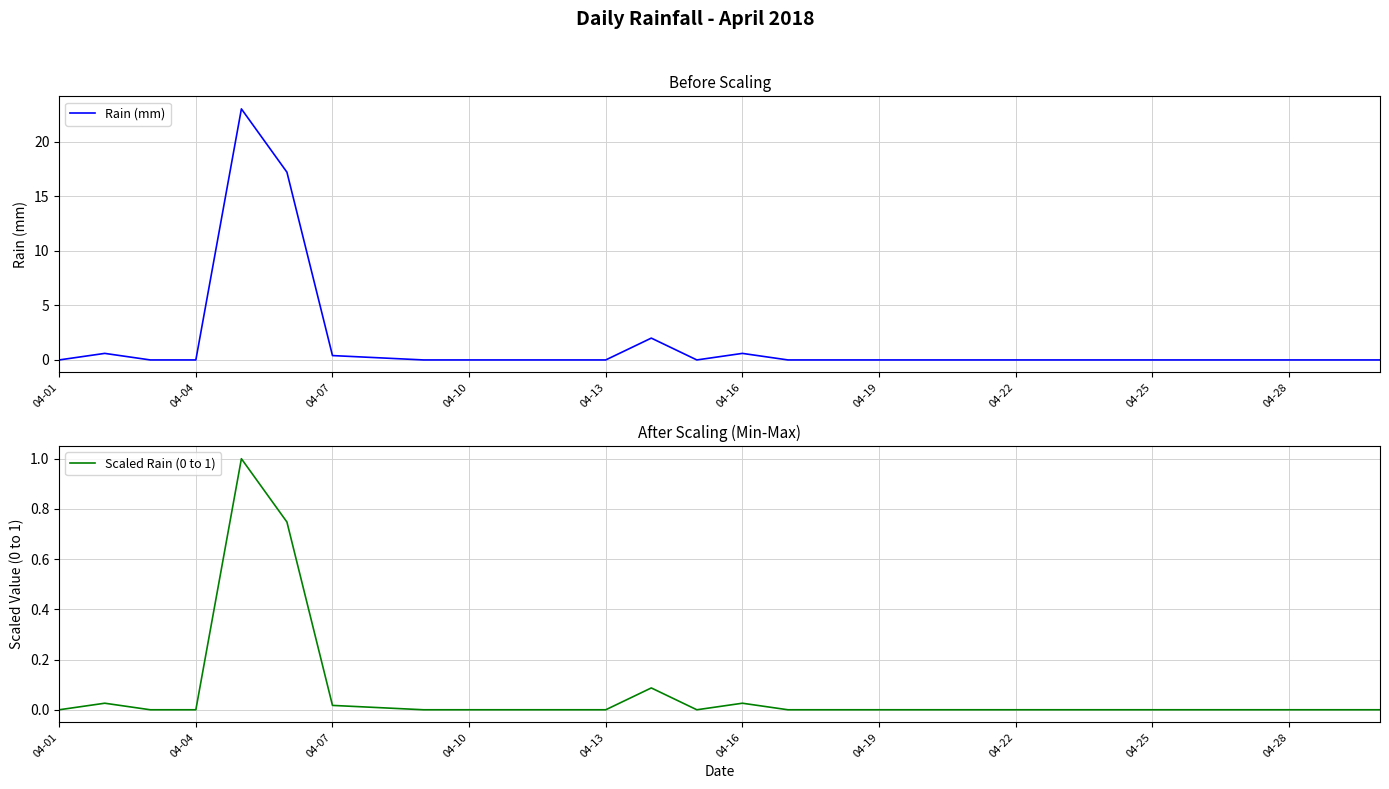

The Rain (mm) series shows 0.0 at 29. True or false?

True